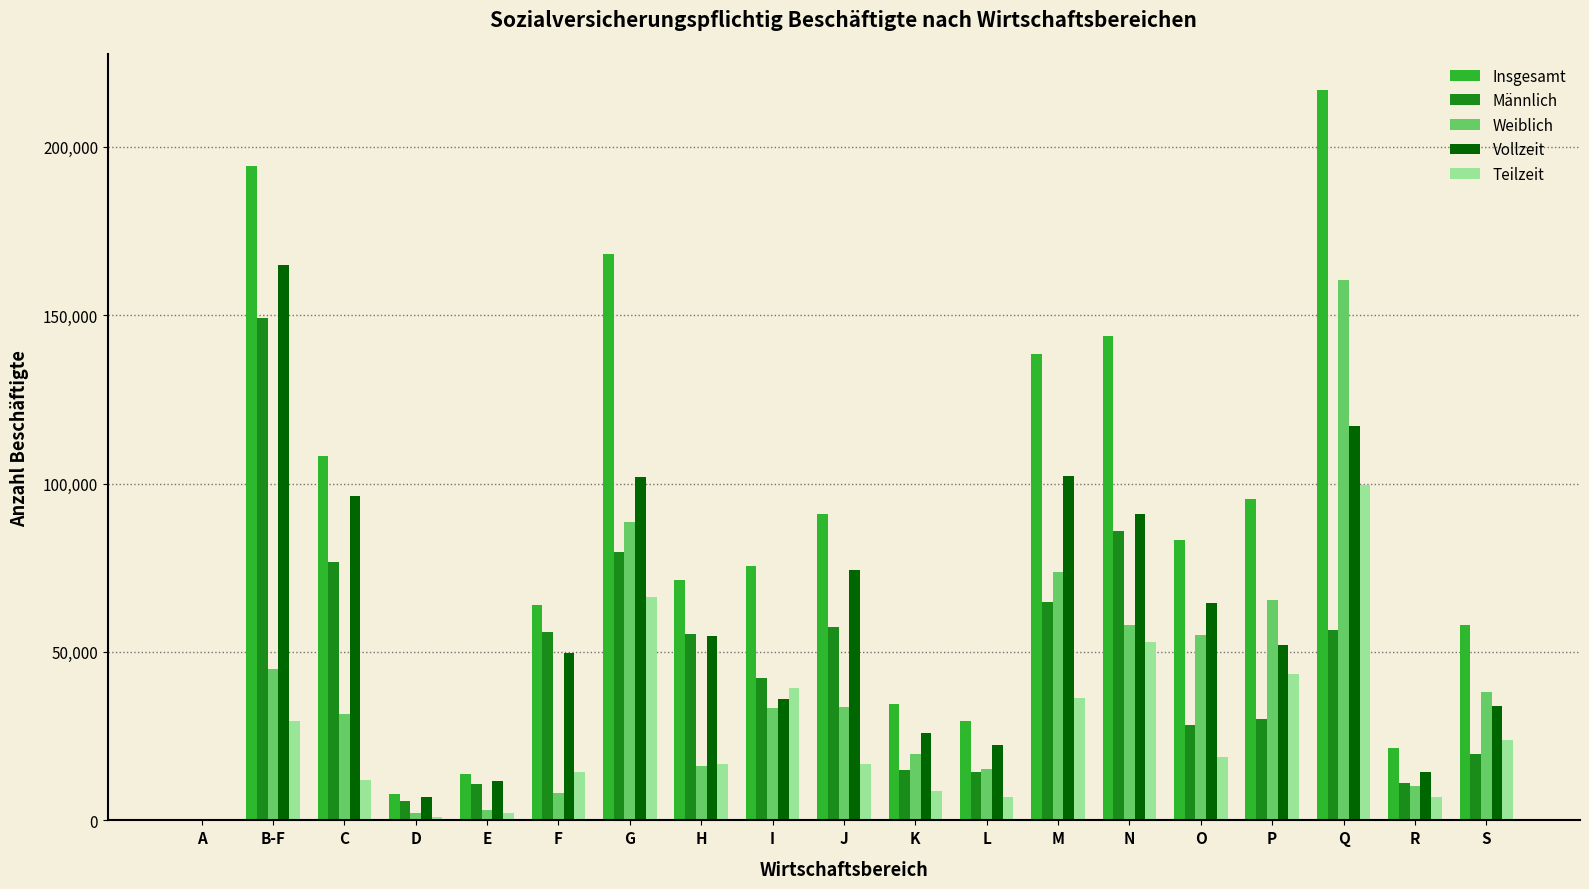

What is the greatest value displayed?

216742